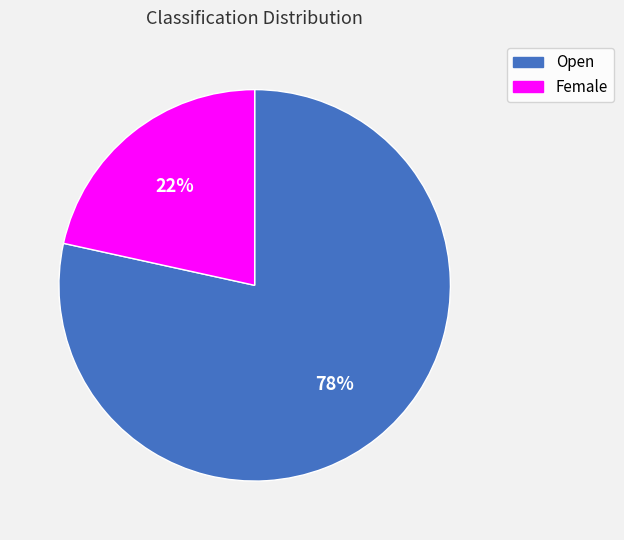

Count the number of slices in the pie.

2